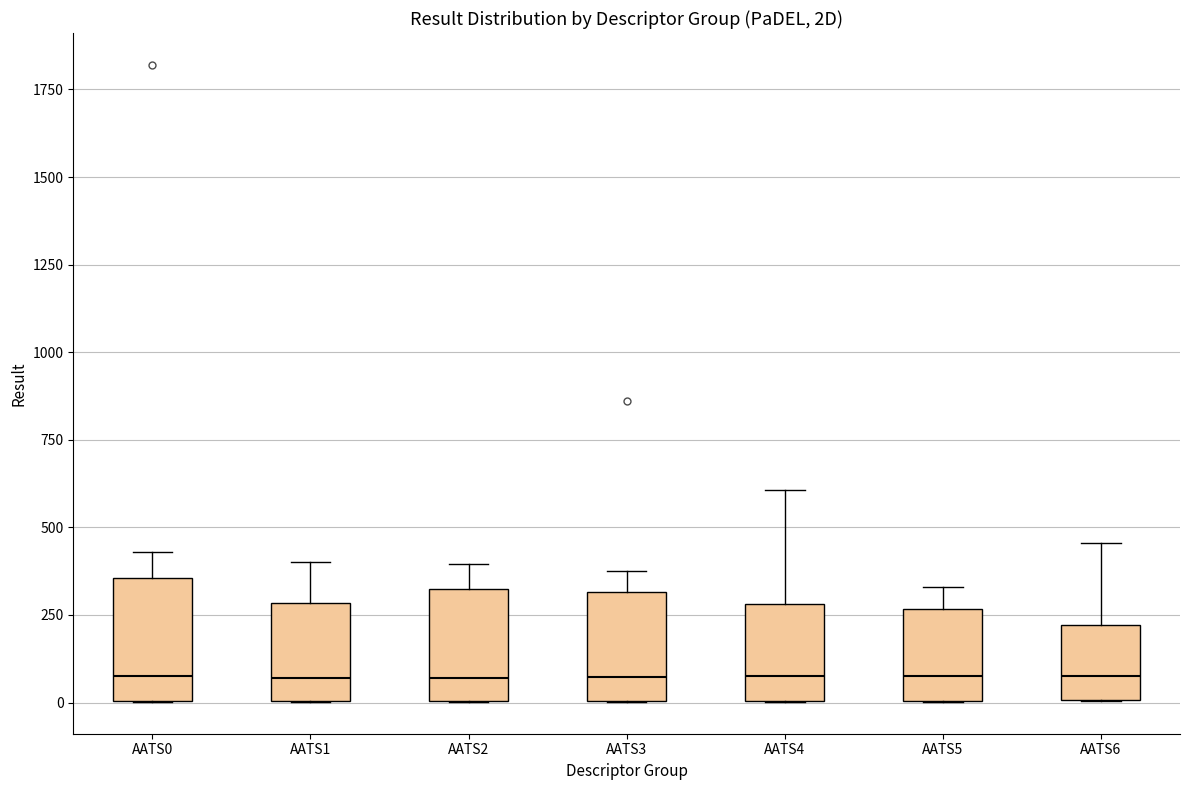

Where does the median line of the box for AATS3 sit on the y-axis? The values are not printed on the chart, so give them approximately, as read against the axis.

50